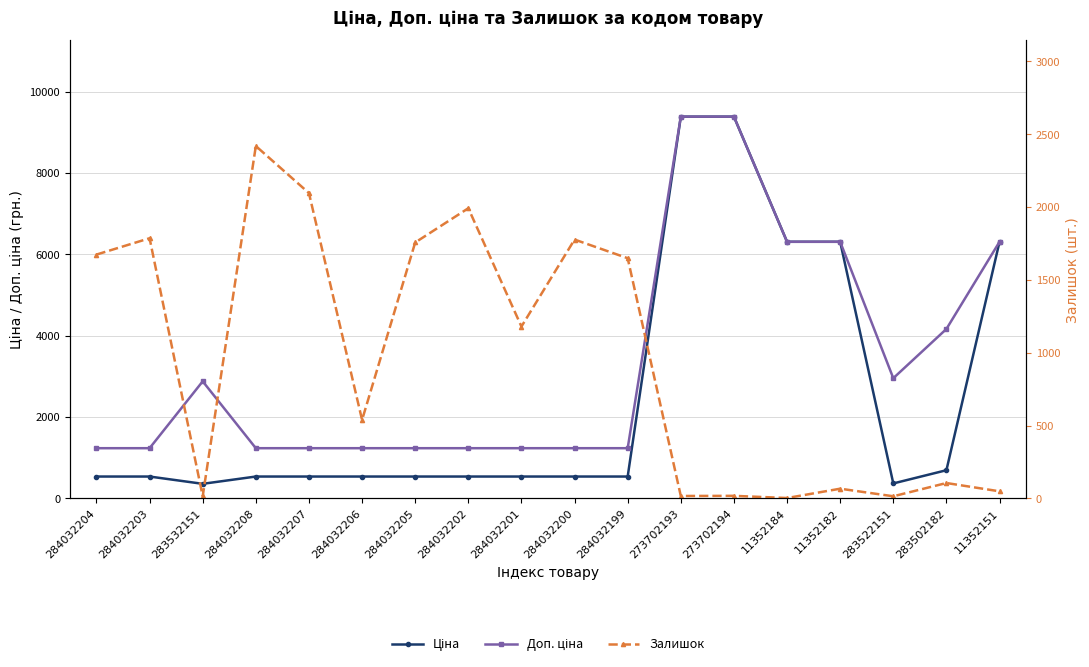

What is the total value across all series at 273702194?

18785.9